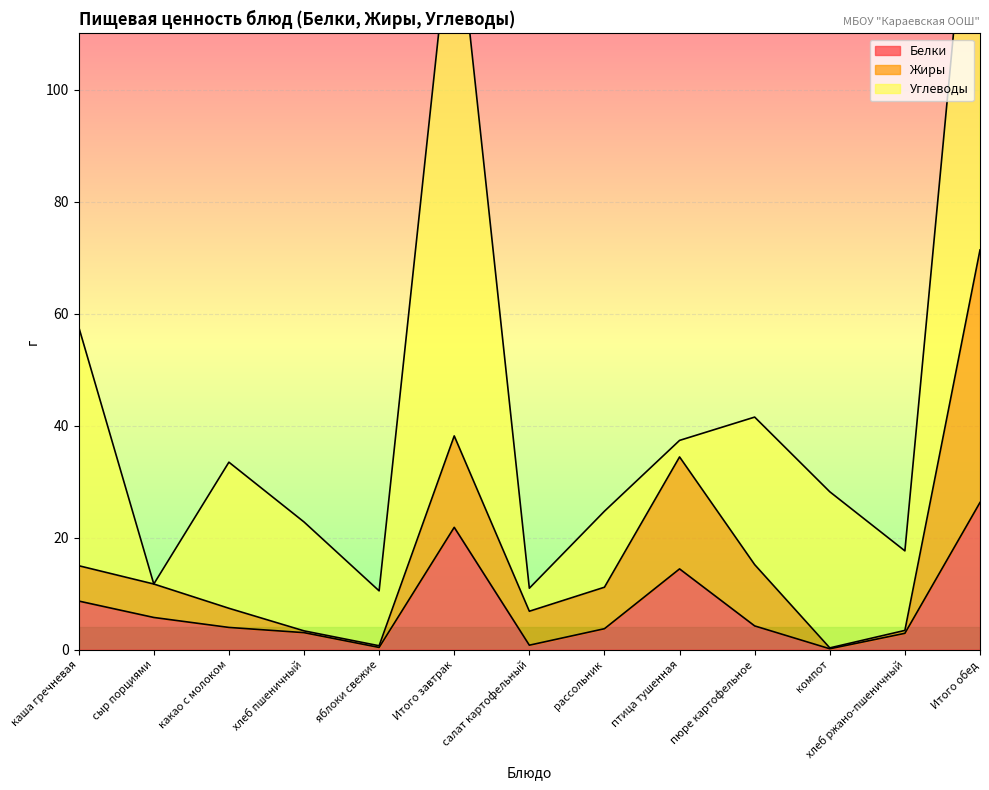

The Белки series shows 5.8 at сыр порциями. True or false?

True